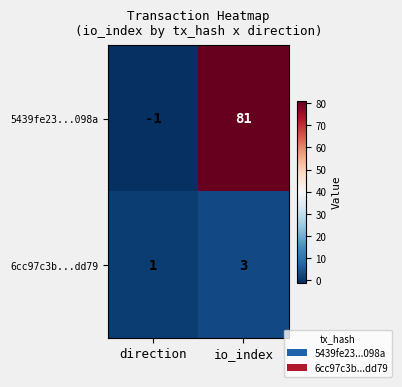

Which series has the largest total across all categories?

5439fe23...098a